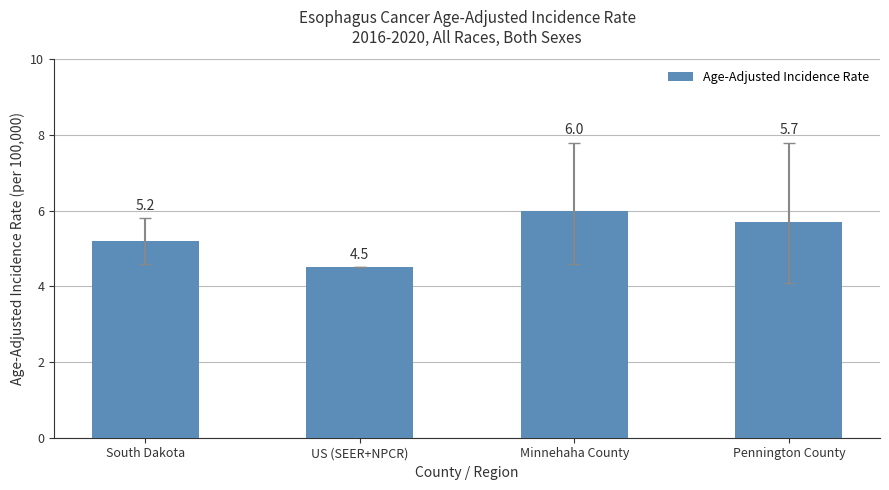

Rank the categories by value from highest to lowest.

Minnehaha County, Pennington County, South Dakota, US (SEER+NPCR)